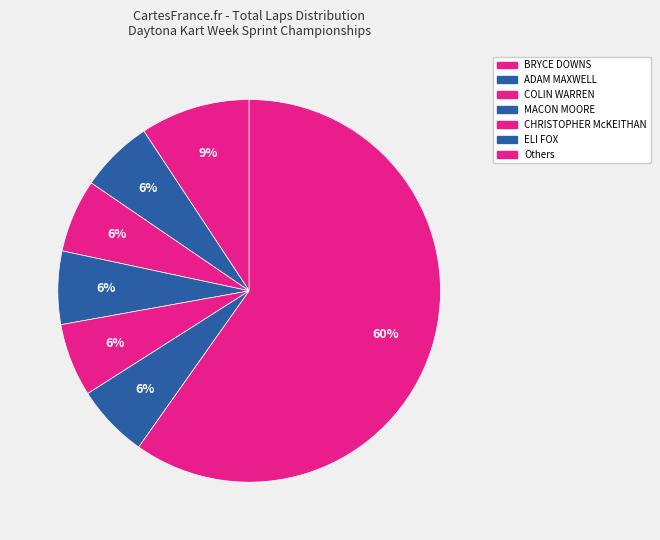

How many slices are in this pie chart?

7